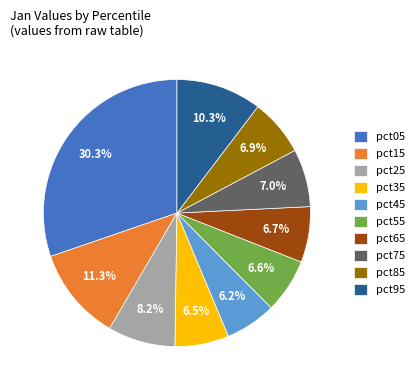

Combined, do pct55 and pct05 account for over 50%?

No